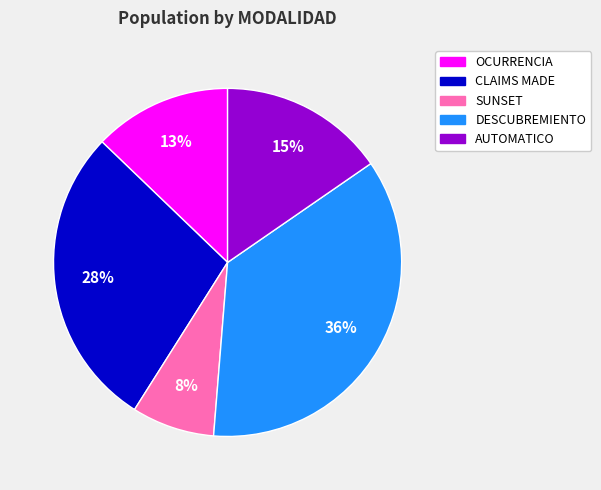

Is DESCUBREMIENTO the majority of the pie?

No